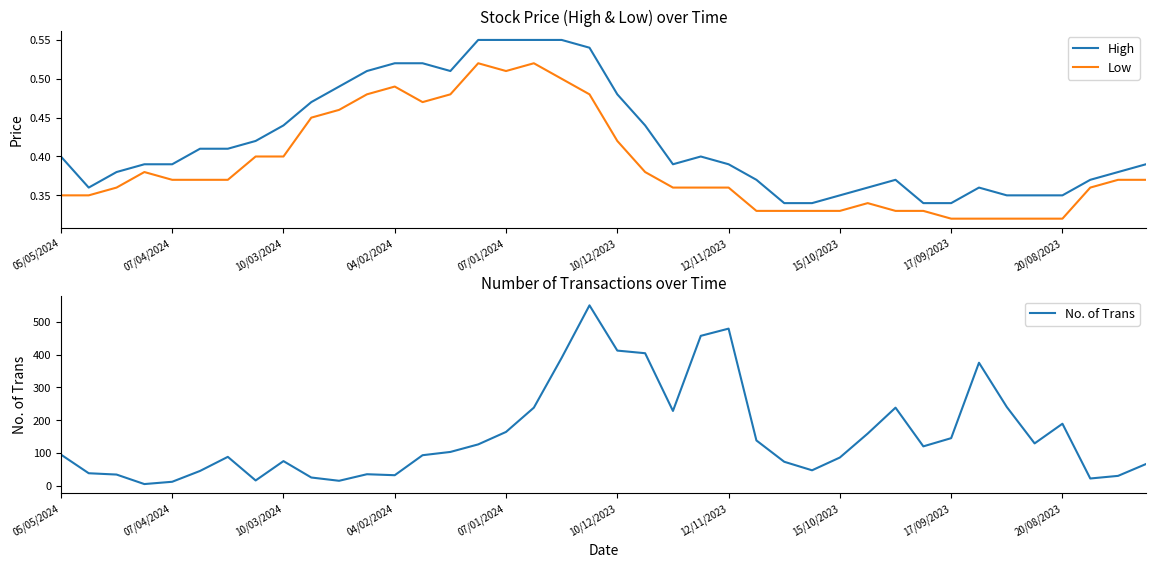

Reading left to right, transcribe all the data shown in this chart.

High: 0.4	0.4	0.4	0.4	0.4	0.4	0.4	0.4	0.4	0.5	0.5	0.5	0.5	0.5	0.5	0.6	0.6	0.6	0.6	0.5	0.5	0.4	0.4	0.4	0.4	0.4	0.3	0.3	0.3	0.4	0.4	0.3	0.3	0.4	0.3	0.3	0.3	0.4	0.4	0.4
Low: 0.3	0.3	0.4	0.4	0.4	0.4	0.4	0.4	0.4	0.5	0.5	0.5	0.5	0.5	0.5	0.5	0.5	0.5	0.5	0.5	0.4	0.4	0.4	0.4	0.4	0.3	0.3	0.3	0.3	0.3	0.3	0.3	0.3	0.3	0.3	0.3	0.3	0.4	0.4	0.4
No. of Trans: 95.0	38.0	34.0	5.0	12.0	45.0	88.0	16.0	75.0	25.0	15.0	35.0	32.0	93.0	103.0	126.0	164.0	238.0	390.0	550.0	412.0	404.0	228.0	457.0	479.0	138.0	73.0	47.0	86.0	159.0	238.0	120.0	145.0	375.0	240.0	129.0	189.0	22.0	30.0	66.0